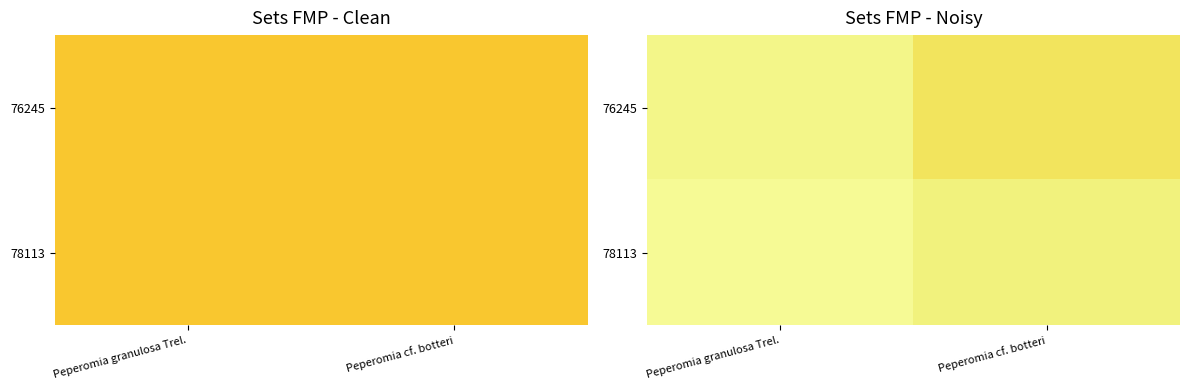

Which has a higher value, Peperomia cf. botteri or Peperomia granulosa Trel.?

Peperomia granulosa Trel.